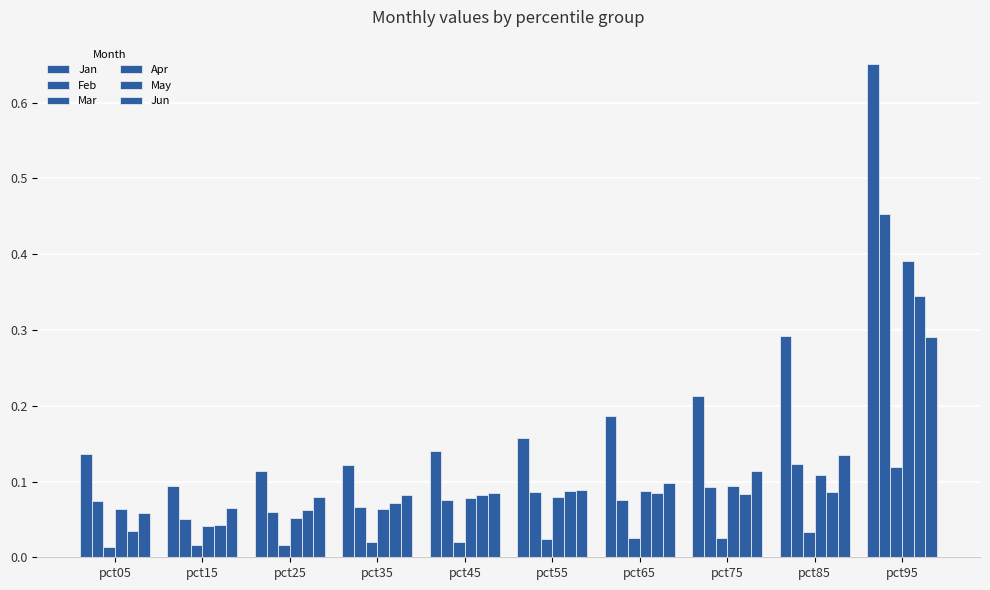

Rank the series at pct45 from lowest to highest value.

Mar, Feb, Apr, May, Jun, Jan